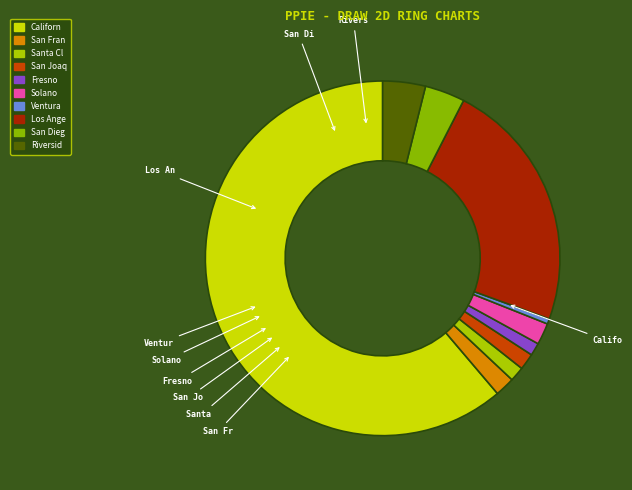

How many slices are in this pie chart?

10